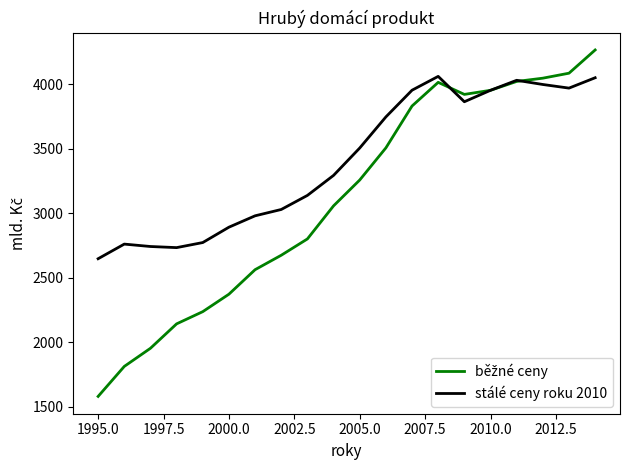

Which series has the largest total across all categories?

stálé ceny roku 2010